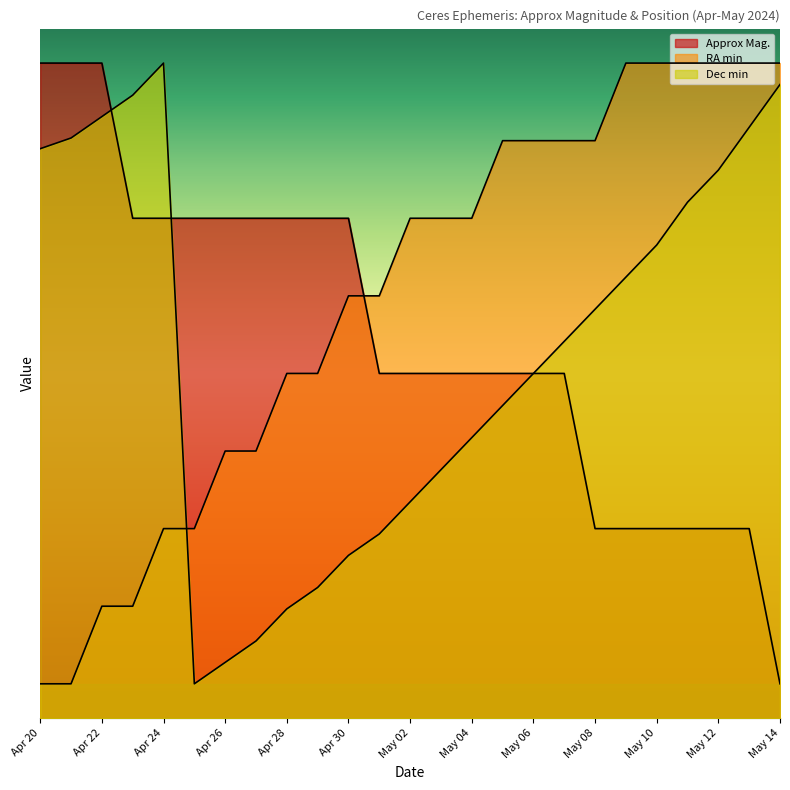

Which series has the widest spread of values?

Approx Mag.